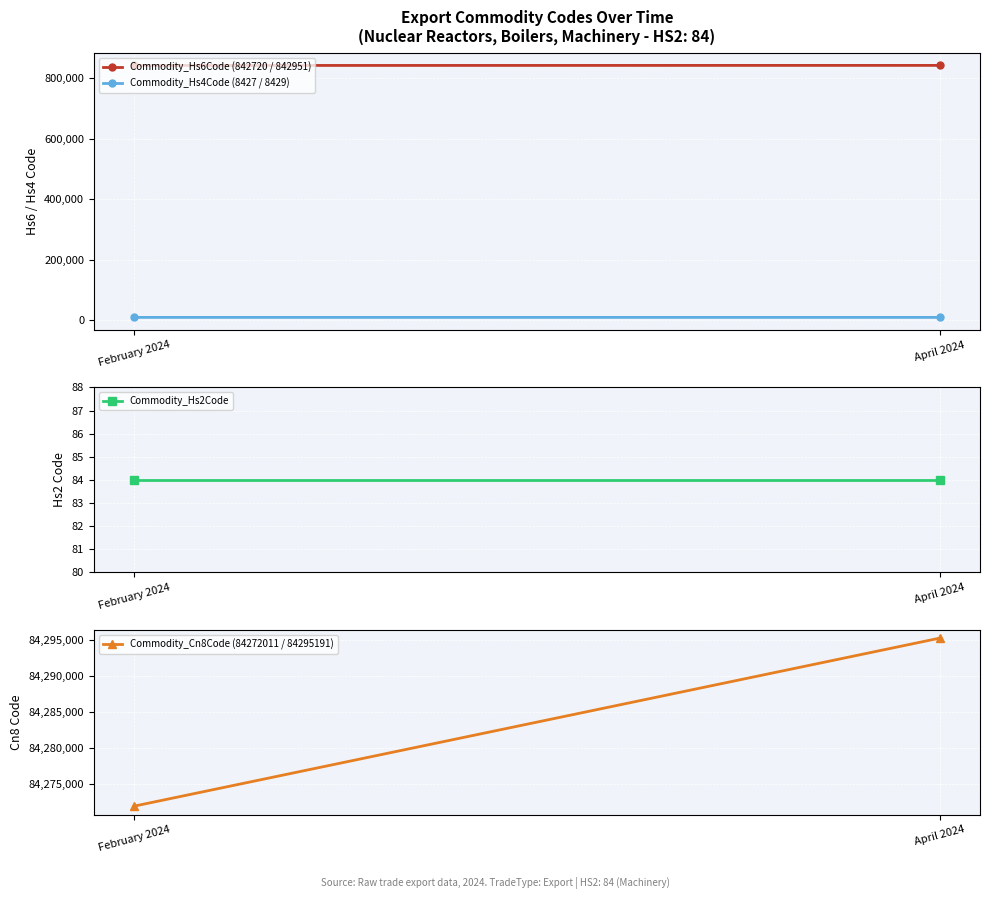

What position from the left is April 2024?

2